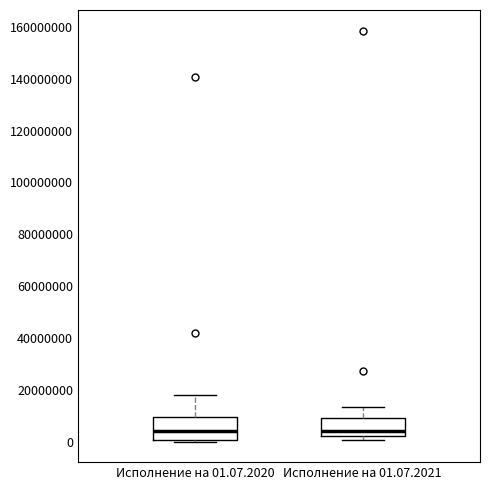

Reading left to right, transcribe this box plot: for each box, give where its median line is, the range the box spans, and where its two whiskers end, as read against the y-axis. The values are not printed on the chart, so give them approximately, as read against the axis.

Исполнение на 01.07.2020: median 4000000, box 0 to 10000000, whiskers 0 (just below the box's lower edge) to 18000000
Исполнение на 01.07.2021: median 4000000, box 2000000 to 8000000, whiskers 0 to 14000000